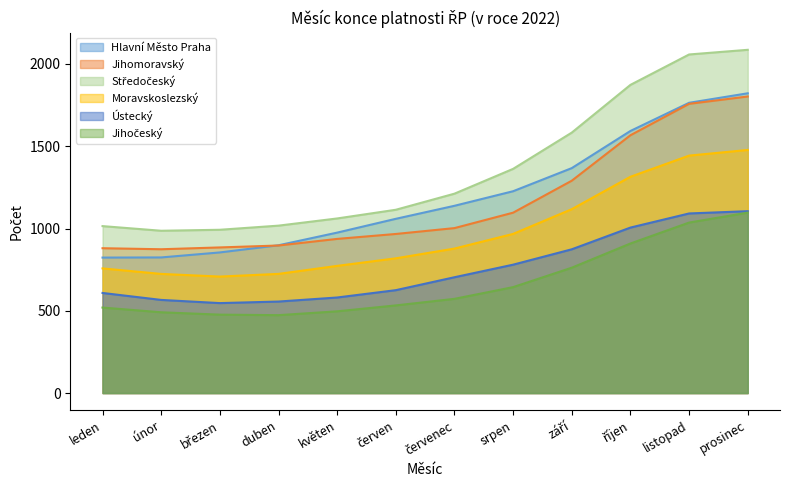

How many interior local valleys does the Jihočeský series have?

1